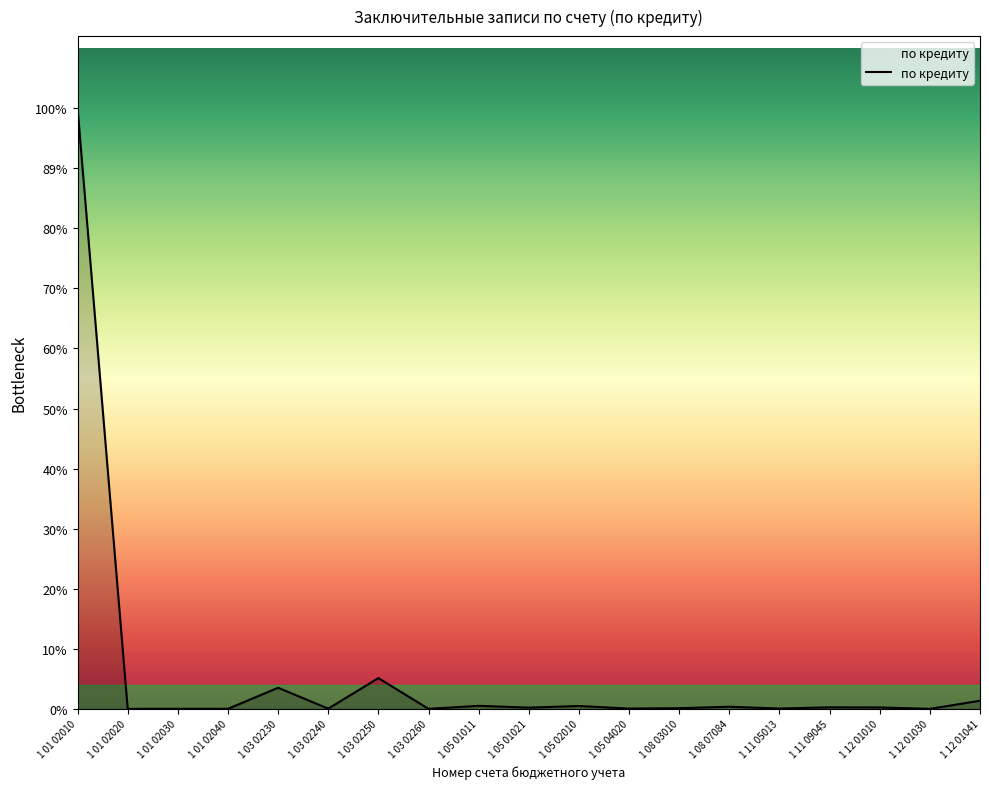

At which label does the data first exceed 489920?

1 01 02010